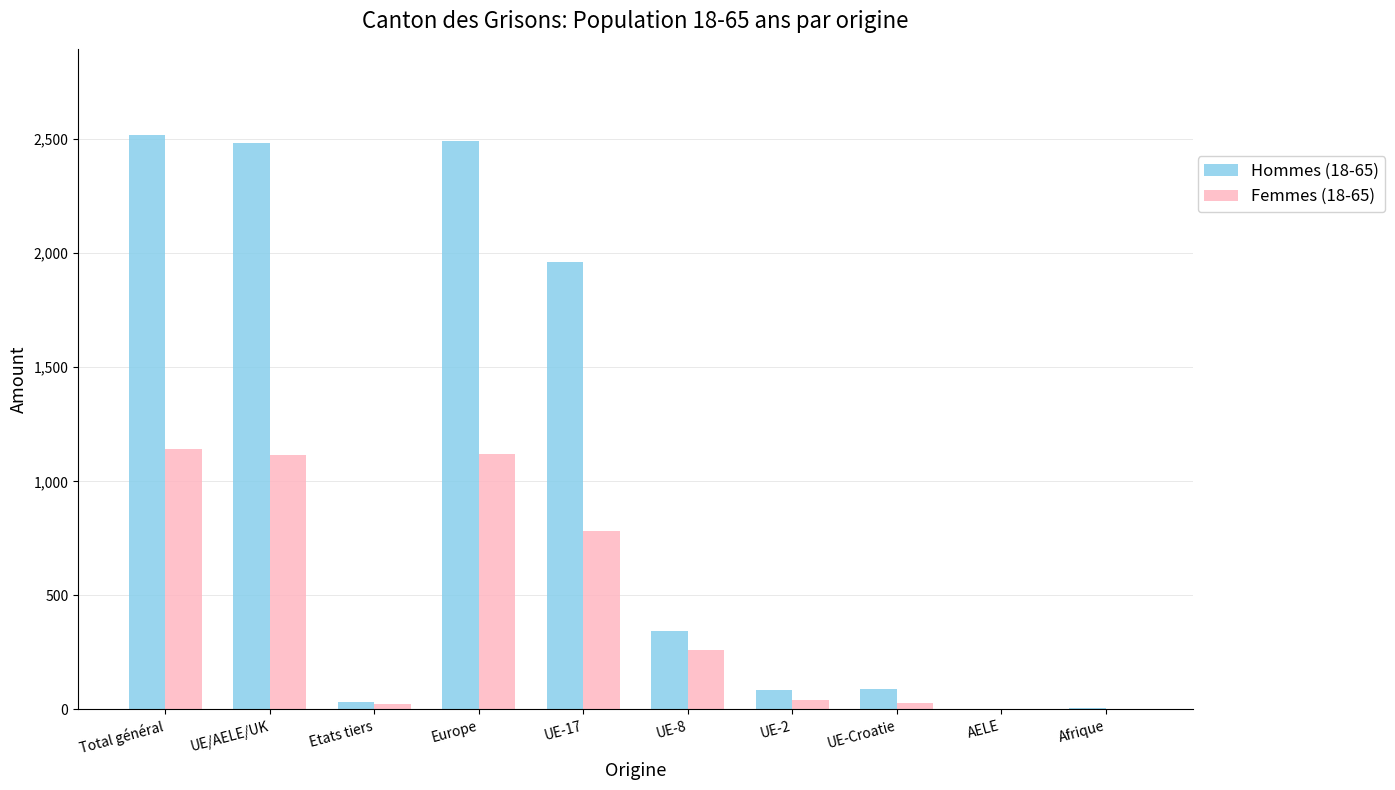

Which series has the largest total across all categories?

Hommes (18-65)